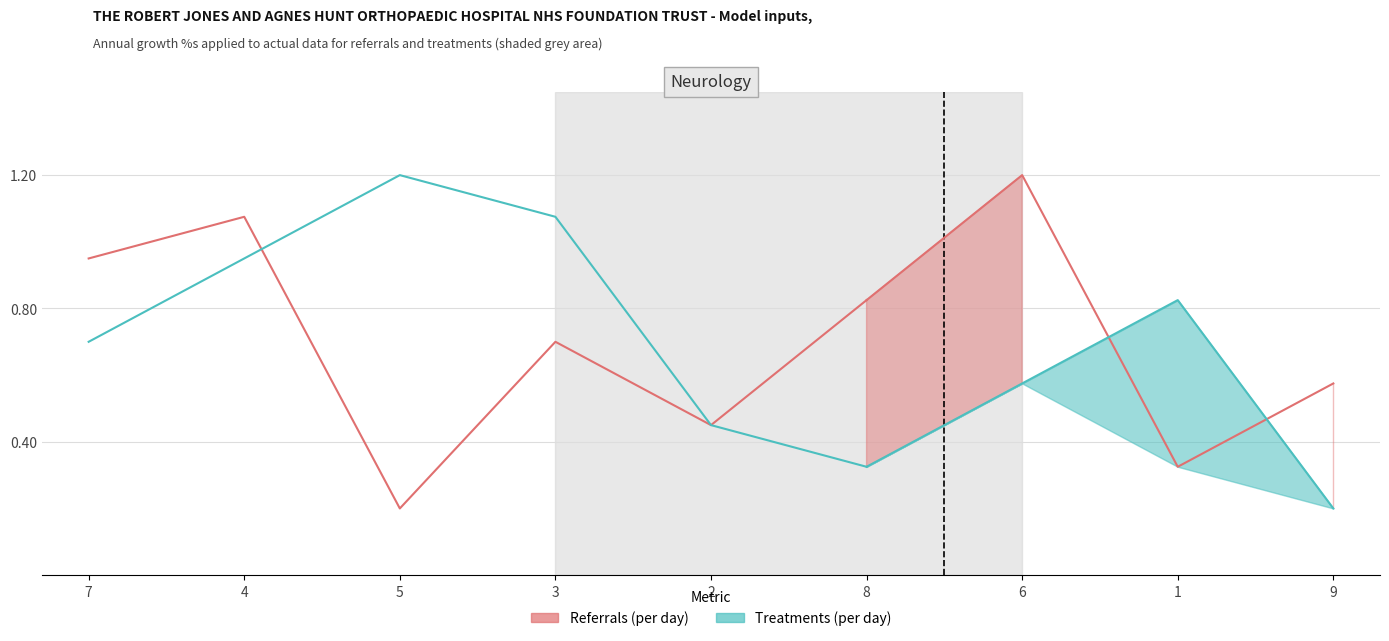

Between 7 and 2, which series saw the biggest shift?

Referrals (per day)